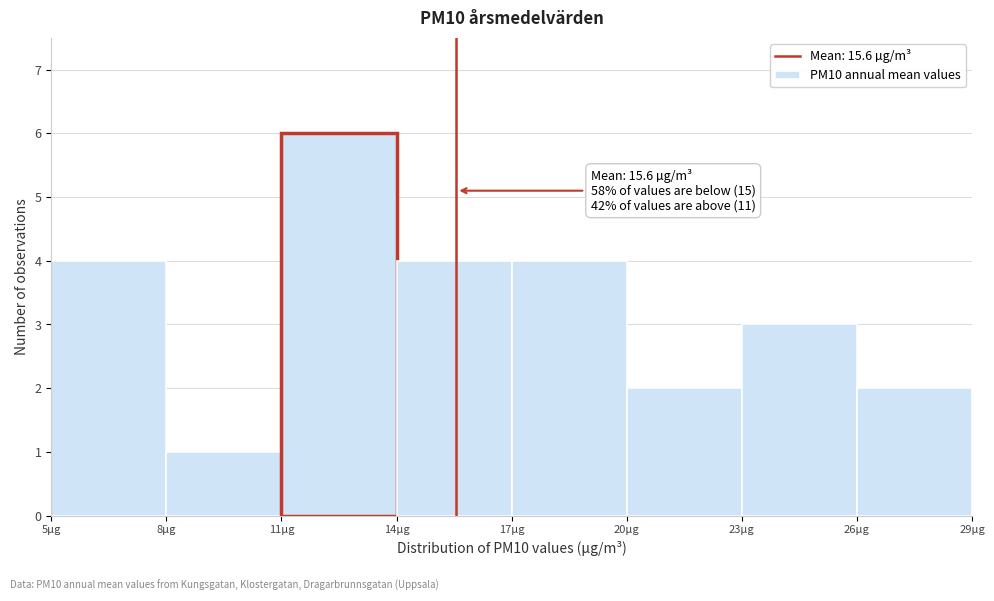

Over which range of the x-axis is the bar tallest?

11 to 14